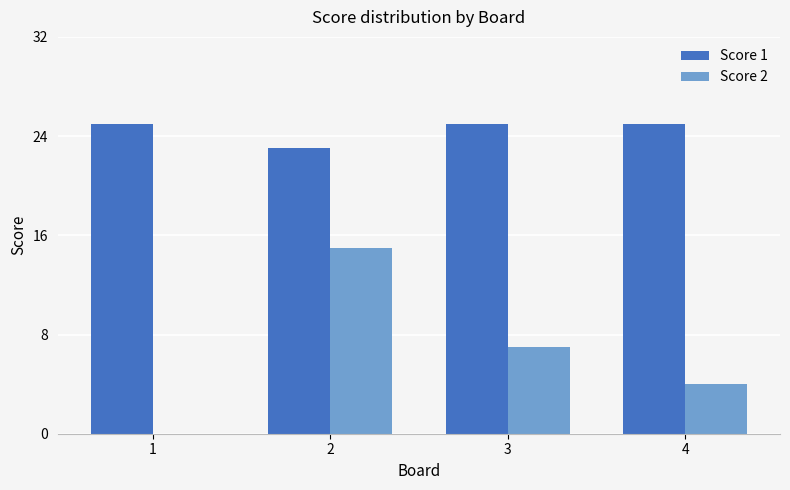

What is the sum of the Score 1 values at 3 and 1?

50